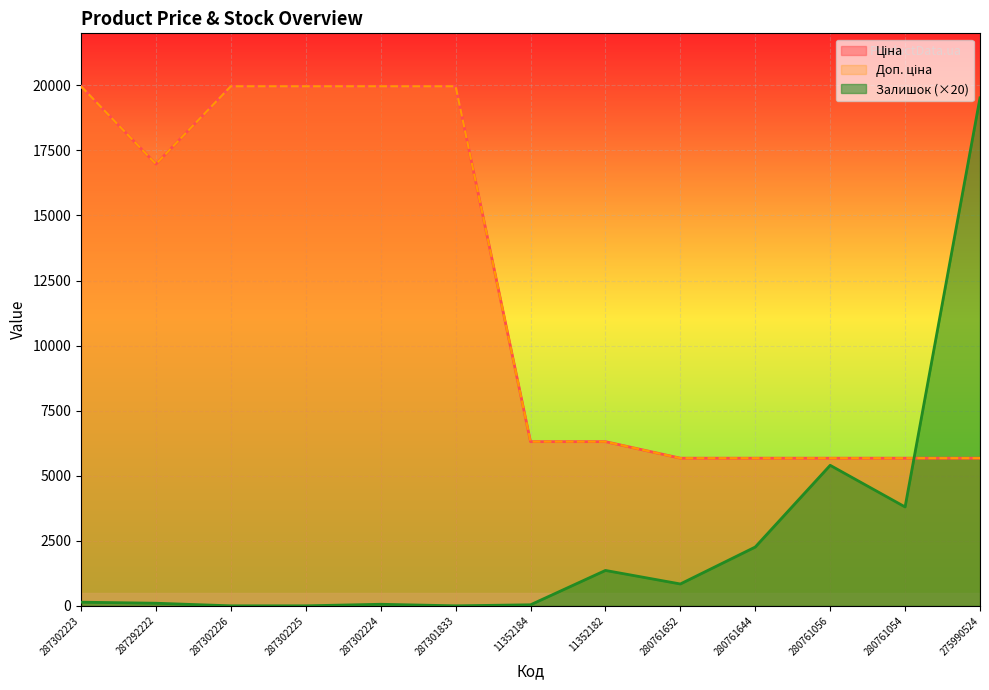

How many values in Залишок are above zero?

10